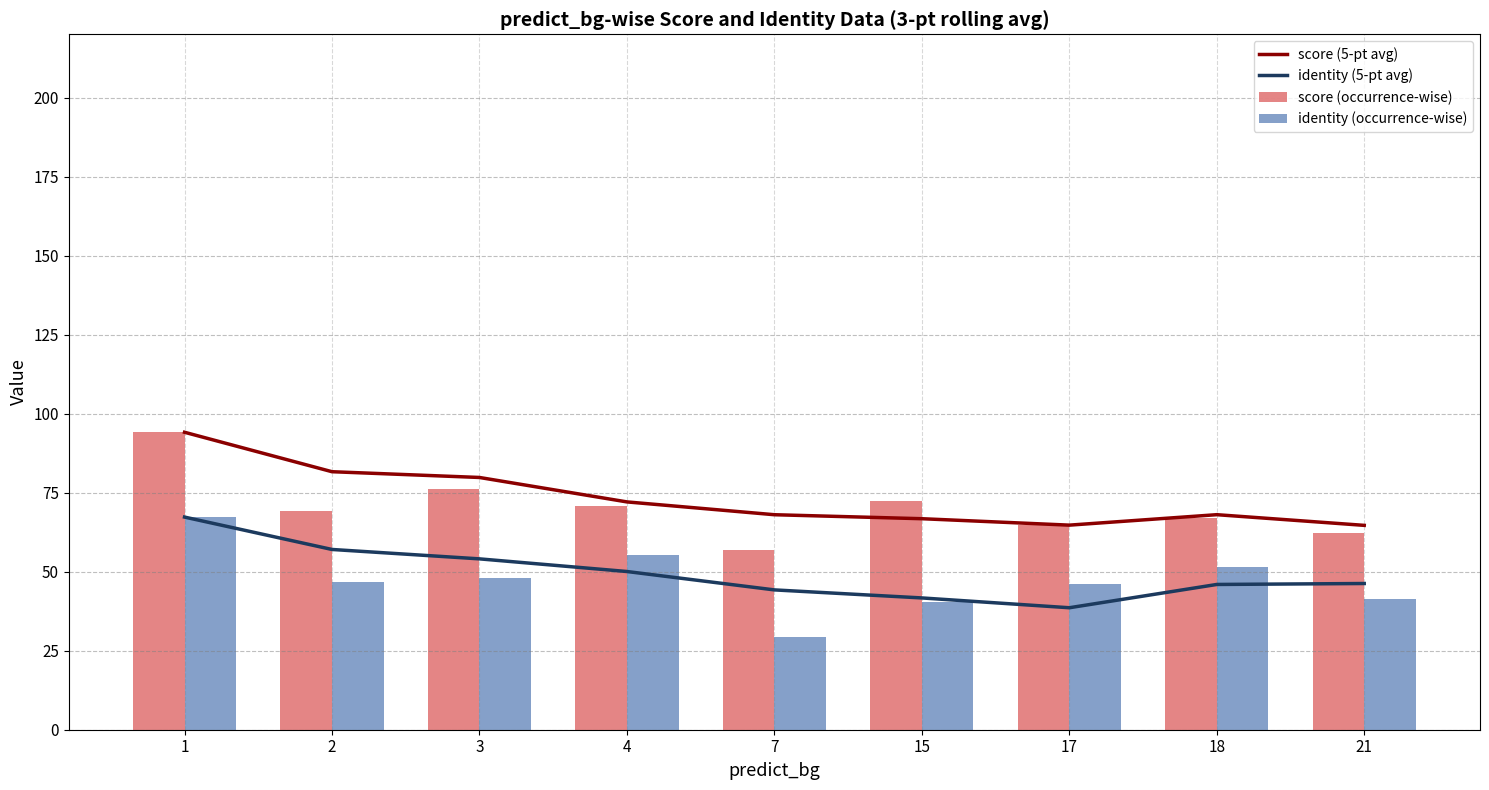

What is the sum of the identity (5-pt avg) values at 15 and 1?

109.0